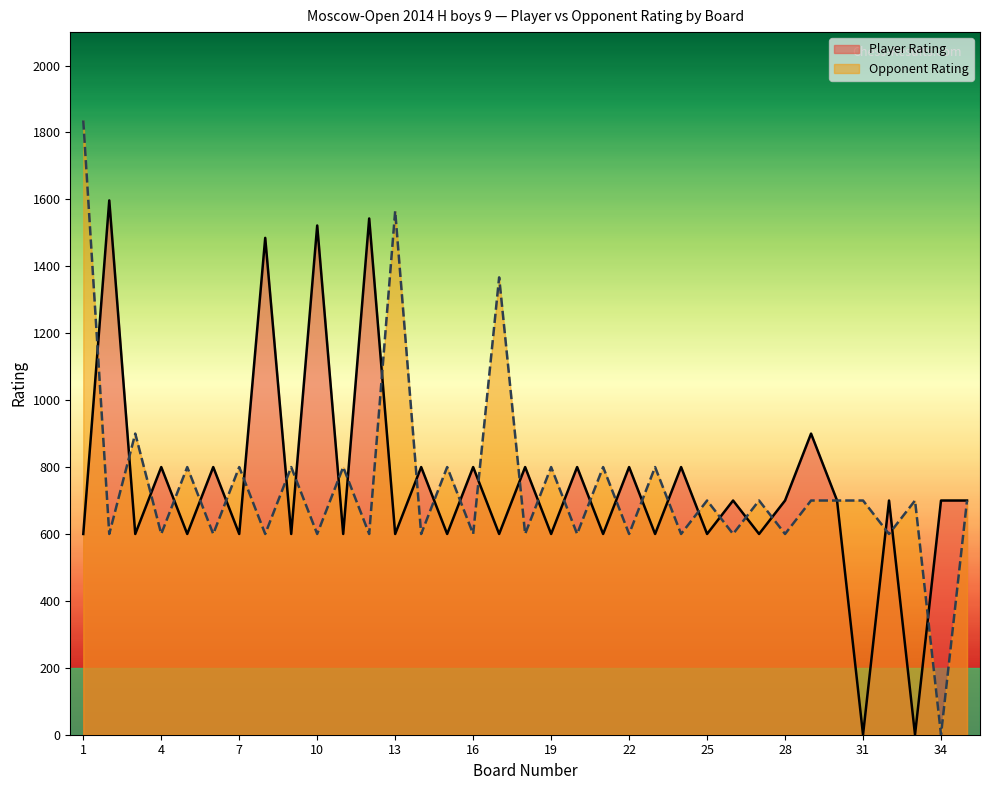

Which category has the lowest value across all series?

31